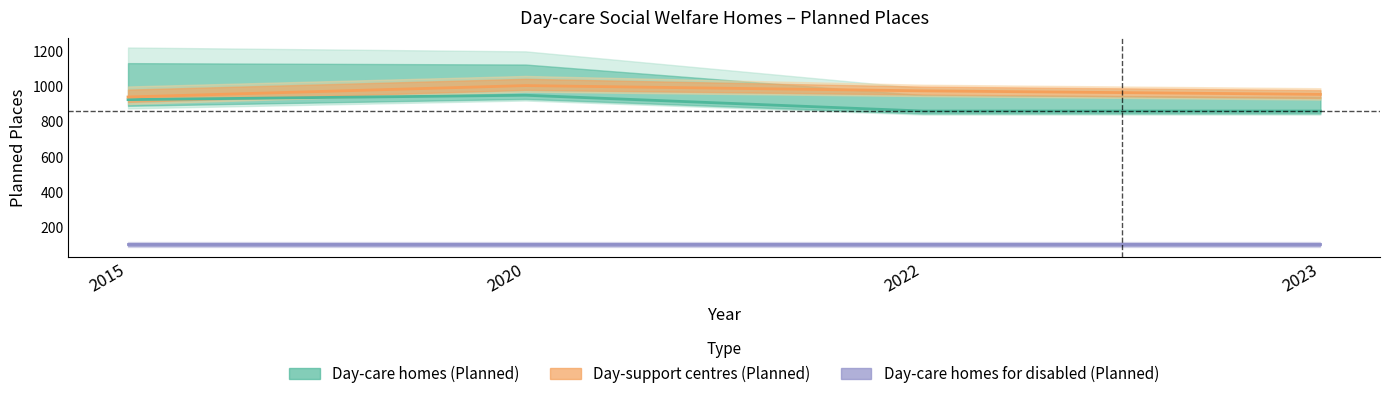

What is the value of the Day-support centres (Planned) point at the 2nd from the left?

1005